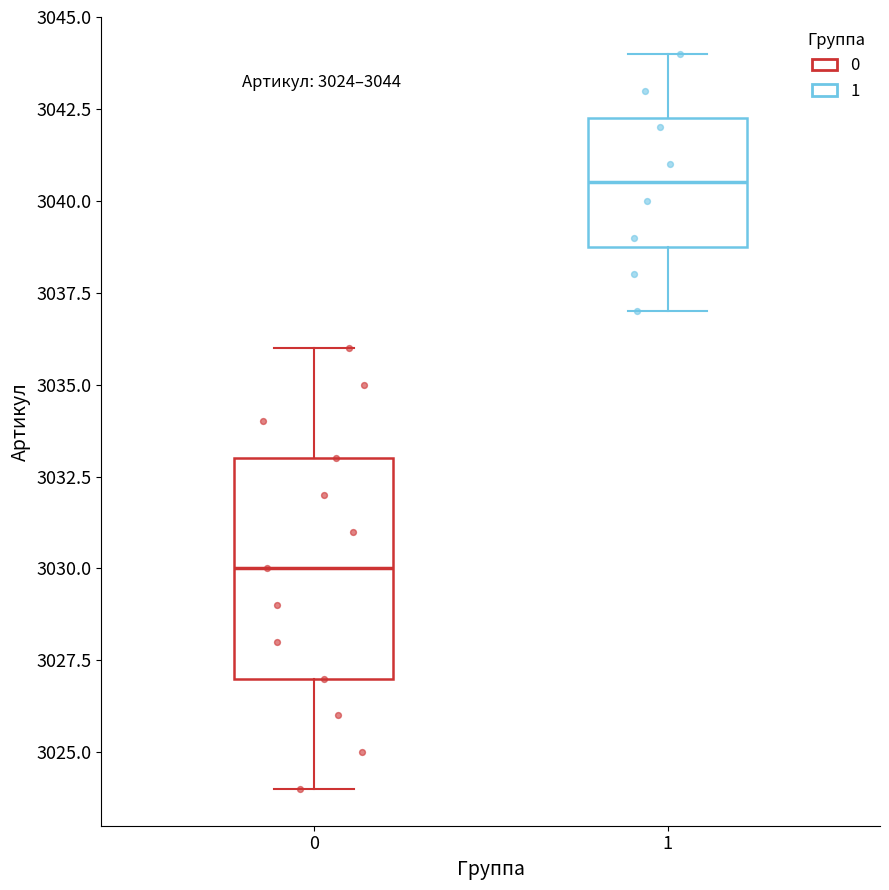

Comparing the boxes themselves (not the whiskers), which one is the tallest?

0